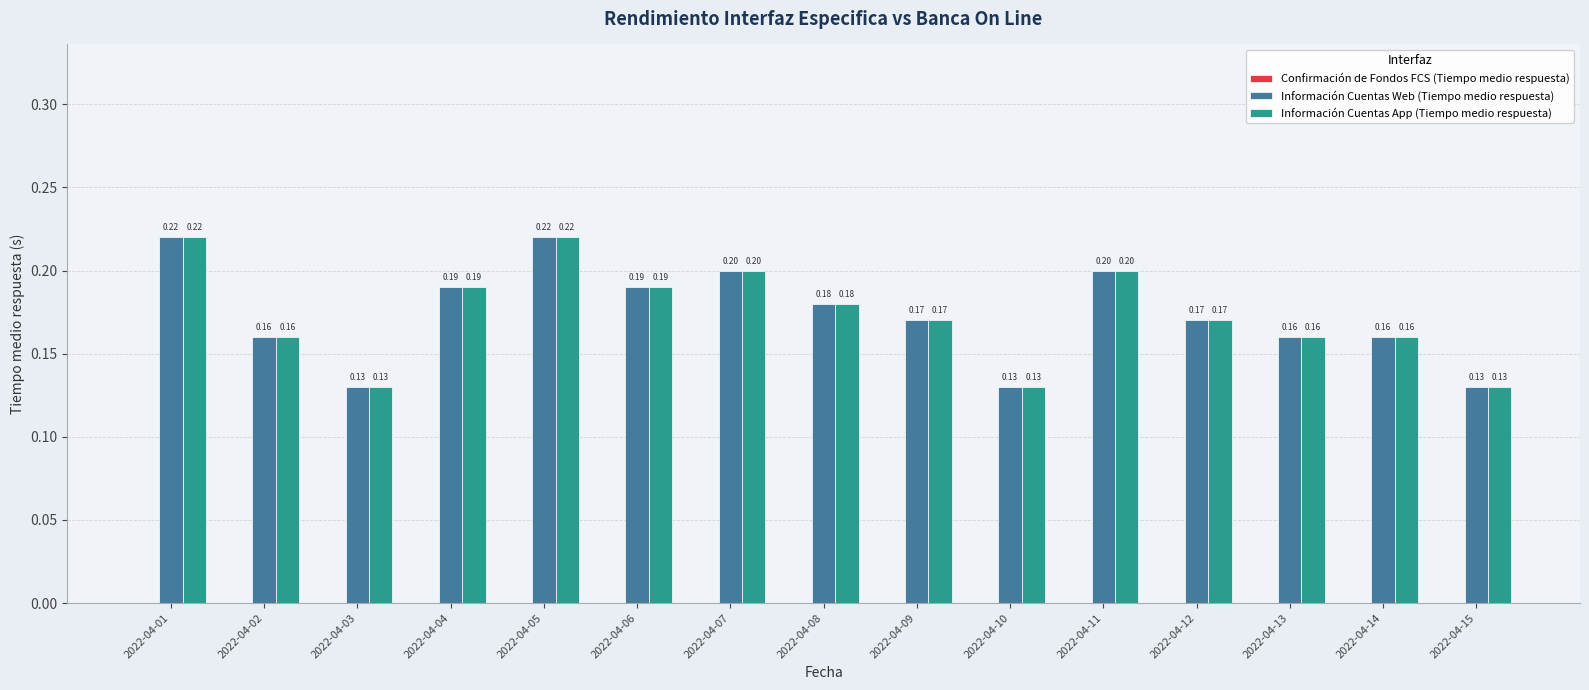

What is the sum of the Información Cuentas App (Tiempo medio respuesta) values at 2022-04-04 and 2022-04-06?

0.4